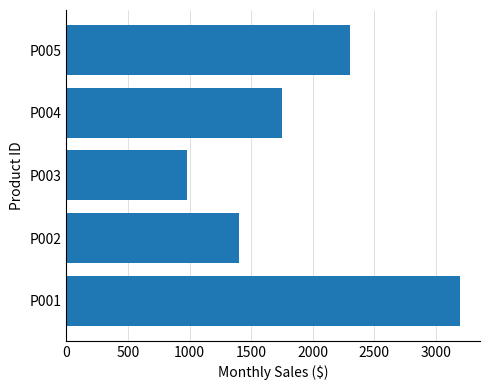

How many categories are shown in the chart?

5